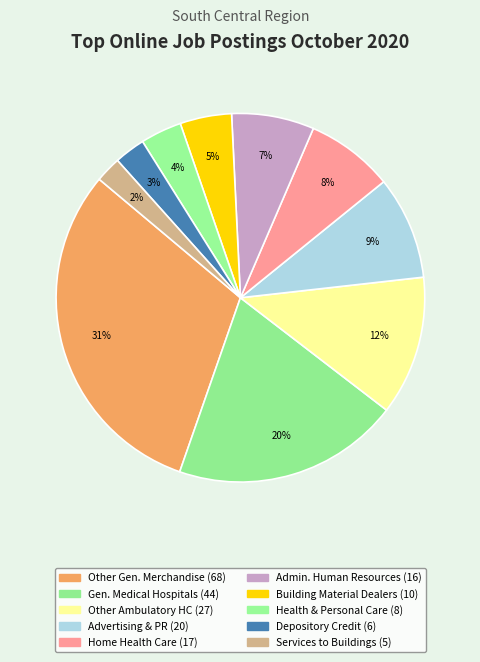

How many slices are in this pie chart?

10